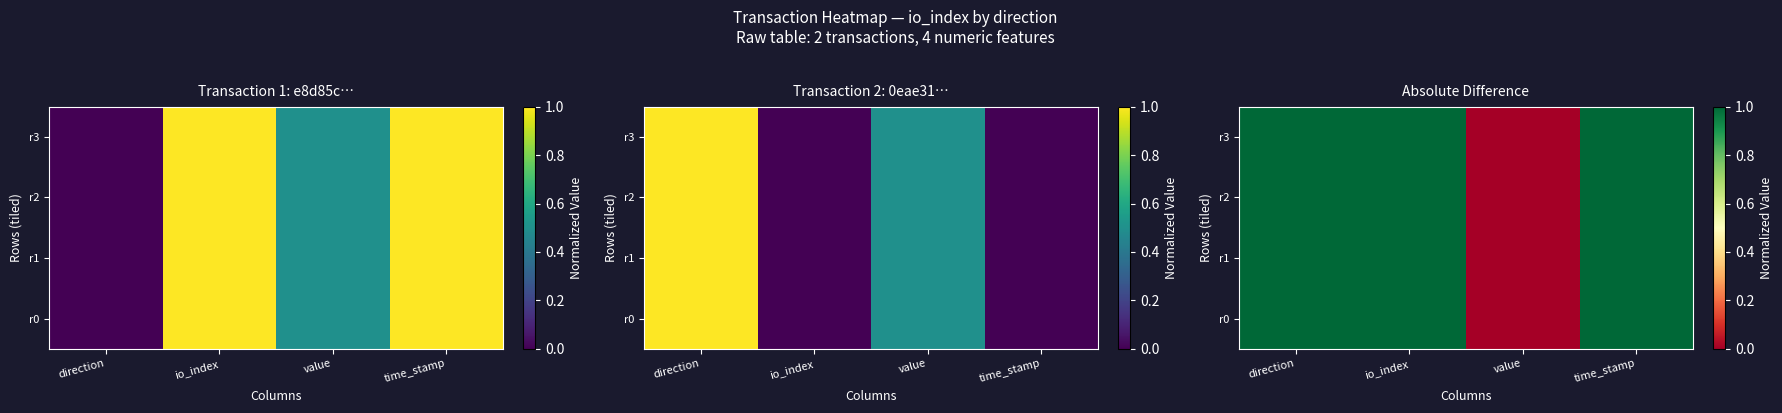

At time_stamp, list the series in order from largest to smallest.

r0, r1, r2, r3